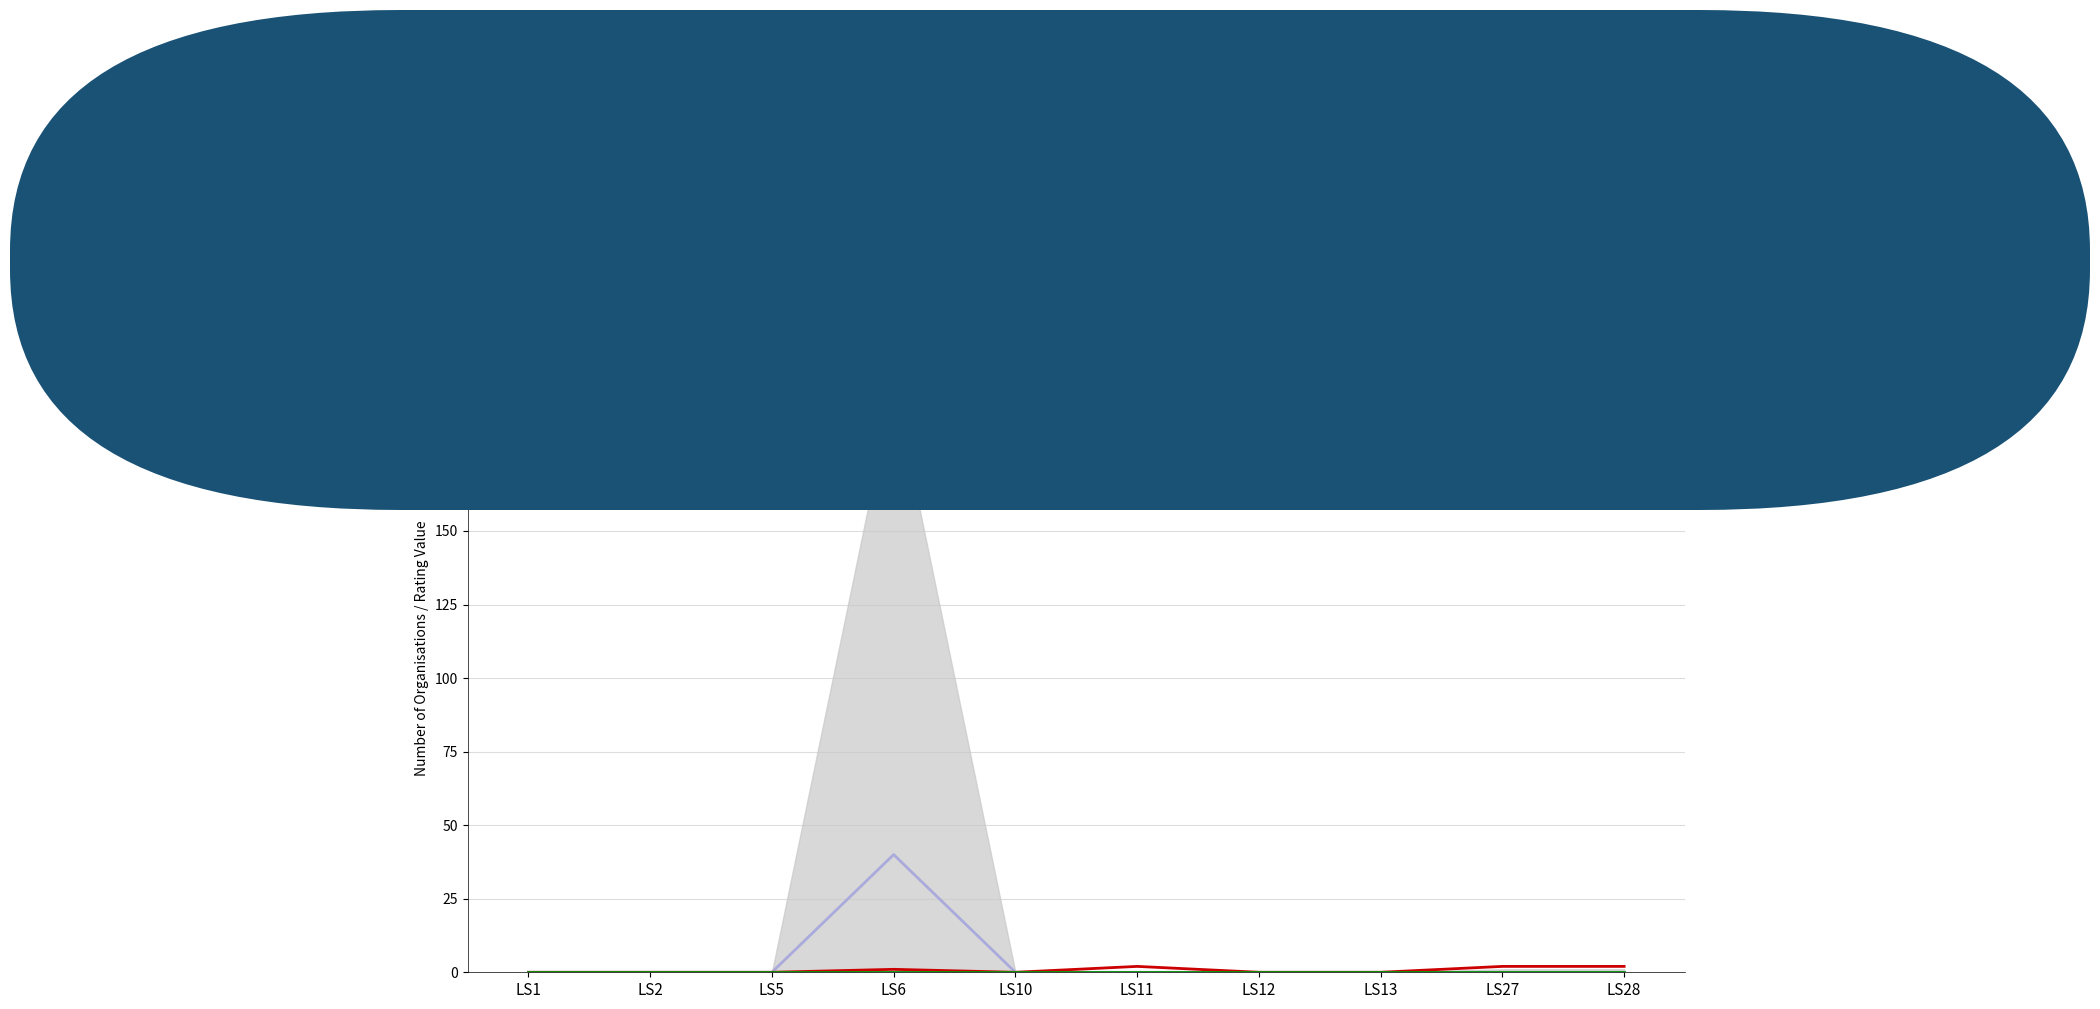

Reading left to right, extract all data points from this chart.

Average Rating Value: LS1=0	LS2=0	LS5=0	LS6=40	LS10=0	LS11=0	LS12=0	LS13=0	LS27=0	LS28=0
Count of Rated Orgs: LS1=0	LS2=0	LS5=0	LS6=1	LS10=0	LS11=2	LS12=0	LS13=0	LS27=2	LS28=2
NHS Rating Score: LS1=0	LS2=0	LS5=0	LS6=0	LS10=0	LS11=0	LS12=0	LS13=0	LS27=0	LS28=0